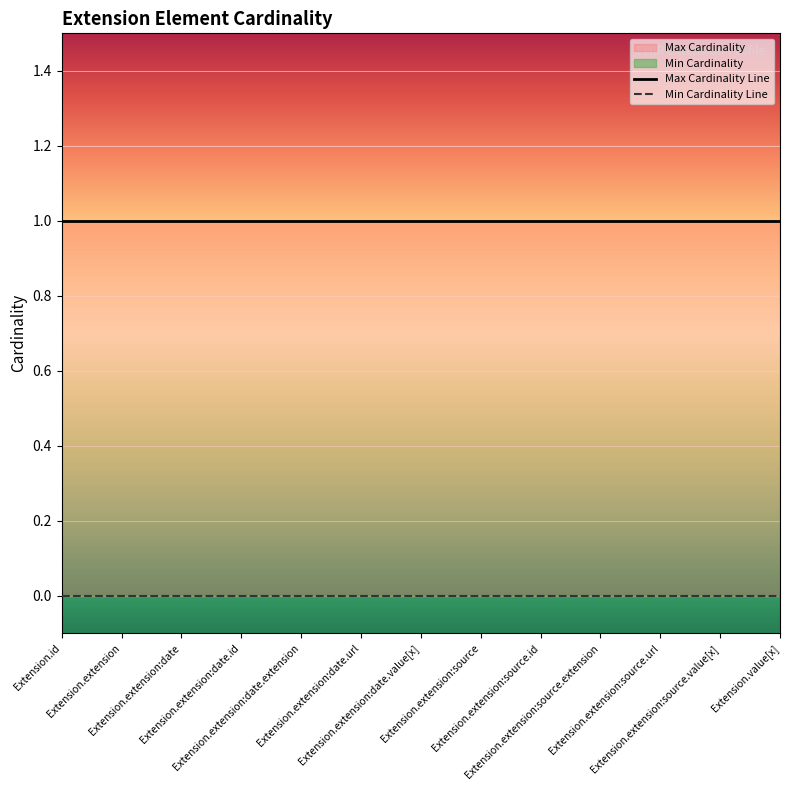

Reading right to left, list all the values displayed in this chart.

Min Cardinality: Extension.value[x]=0	Extension.extension:source.value[x]=0	Extension.extension:source.url=0	Extension.extension:source.extension=0	Extension.extension:source.id=0	Extension.extension:source=0	Extension.extension:date.value[x]=0	Extension.extension:date.url=0	Extension.extension:date.extension=0	Extension.extension:date.id=0	Extension.extension:date=0	Extension.extension=0	Extension.id=0
Max Cardinality: Extension.value[x]=1	Extension.extension:source.value[x]=1	Extension.extension:source.url=1	Extension.extension:source.extension=1	Extension.extension:source.id=1	Extension.extension:source=1	Extension.extension:date.value[x]=1	Extension.extension:date.url=1	Extension.extension:date.extension=1	Extension.extension:date.id=1	Extension.extension:date=1	Extension.extension=1	Extension.id=1